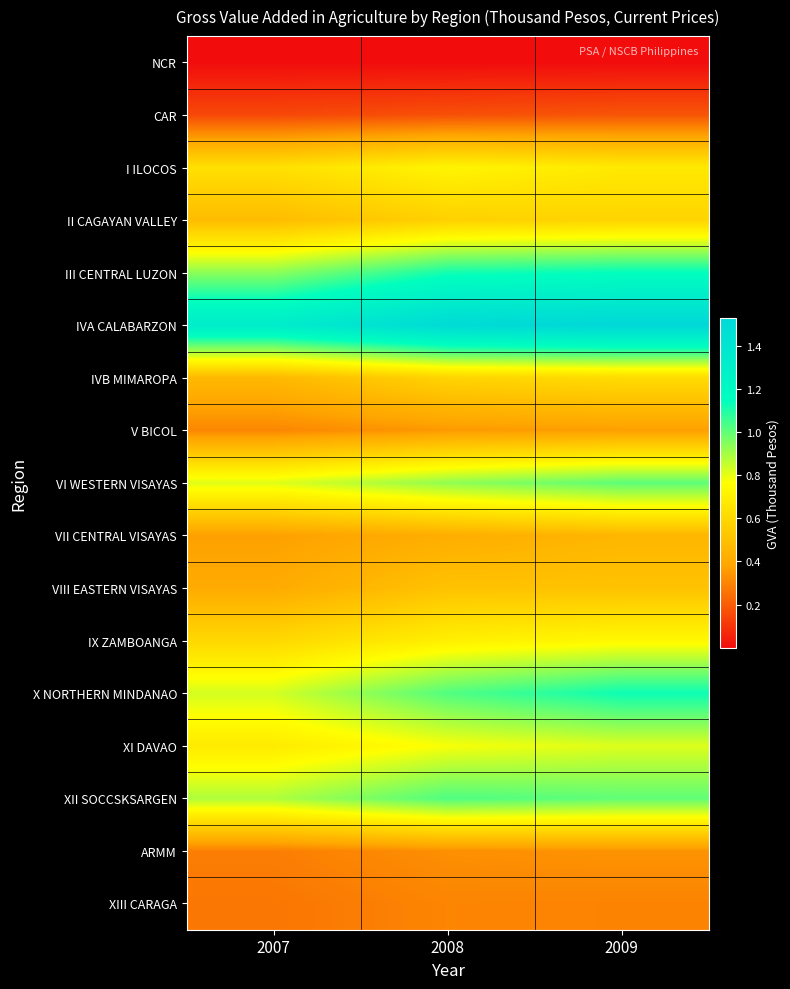

Between 2008 and 2007, which is larger?

2008